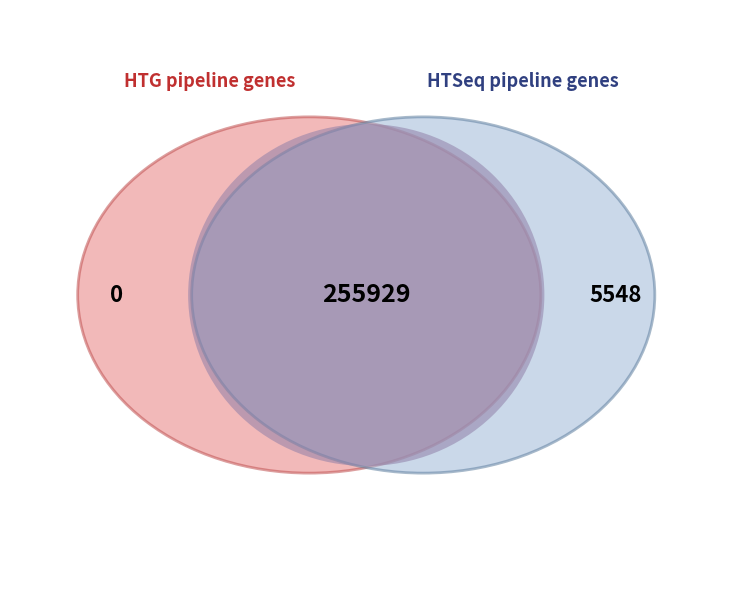

Which has a higher value, 255925 or 255929?

255929